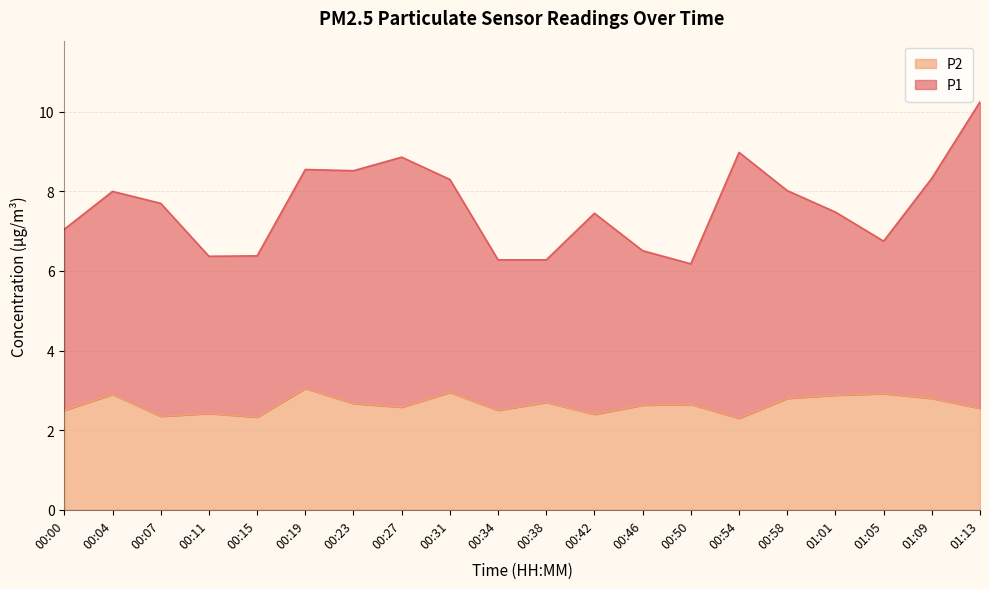

What is the label of the 13th point from the right?

00:27